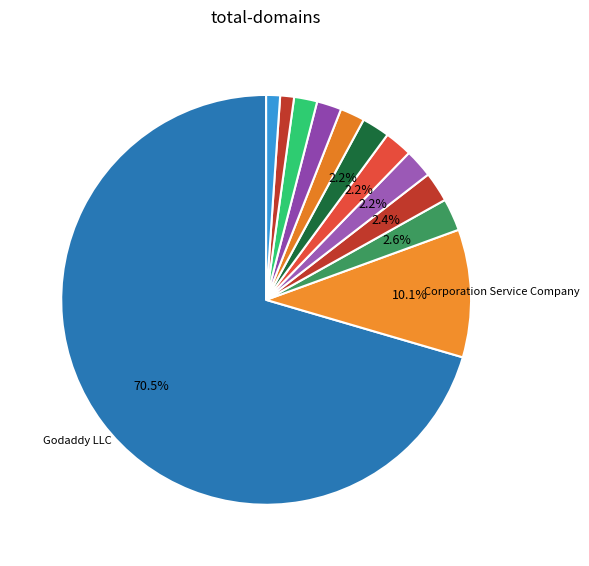

What is the smallest slice in the pie chart?

Epik Inc.